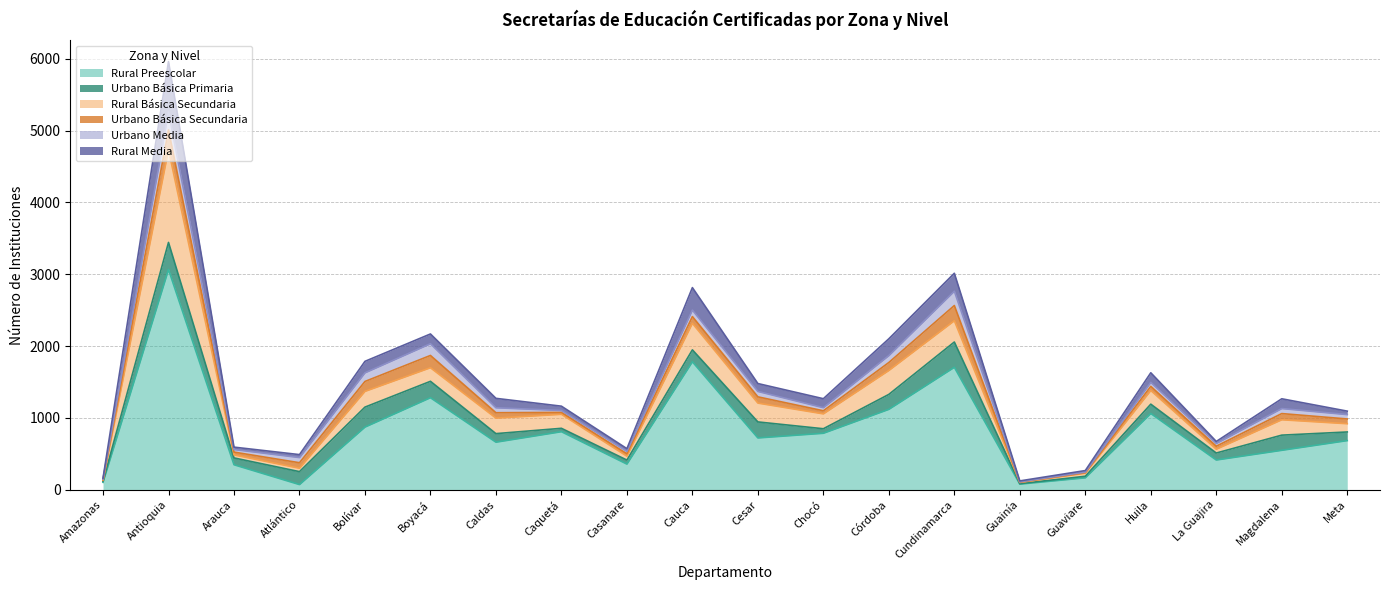

At Cundinamarca, list the series in order from largest to smallest.

Rural Preescolar, Urbano Básica Primaria, Rural Básica Secundaria, Rural Media, Urbano Básica Secundaria, Urbano Media